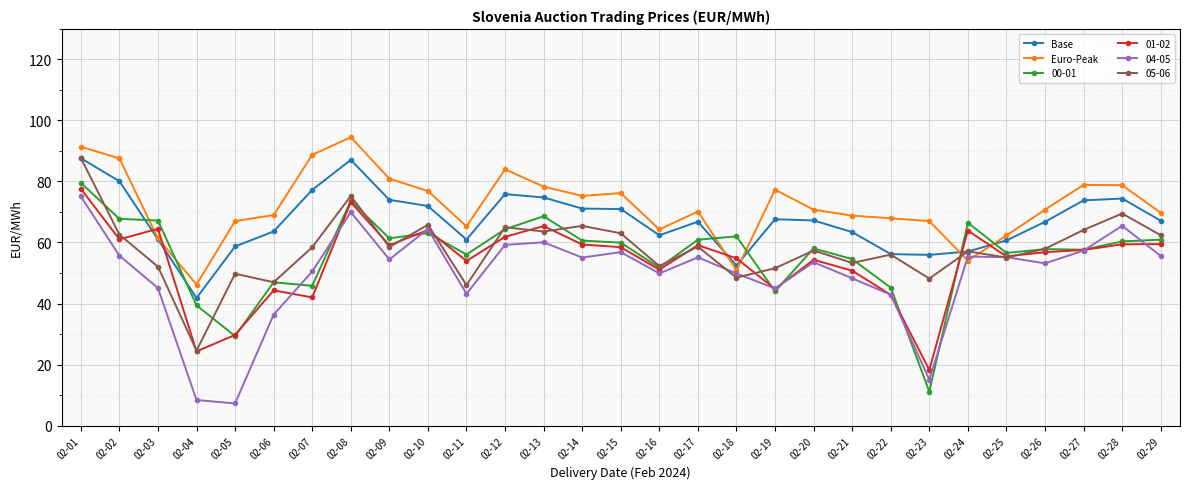

Does the chart display data point markers on the line(s)?

Yes